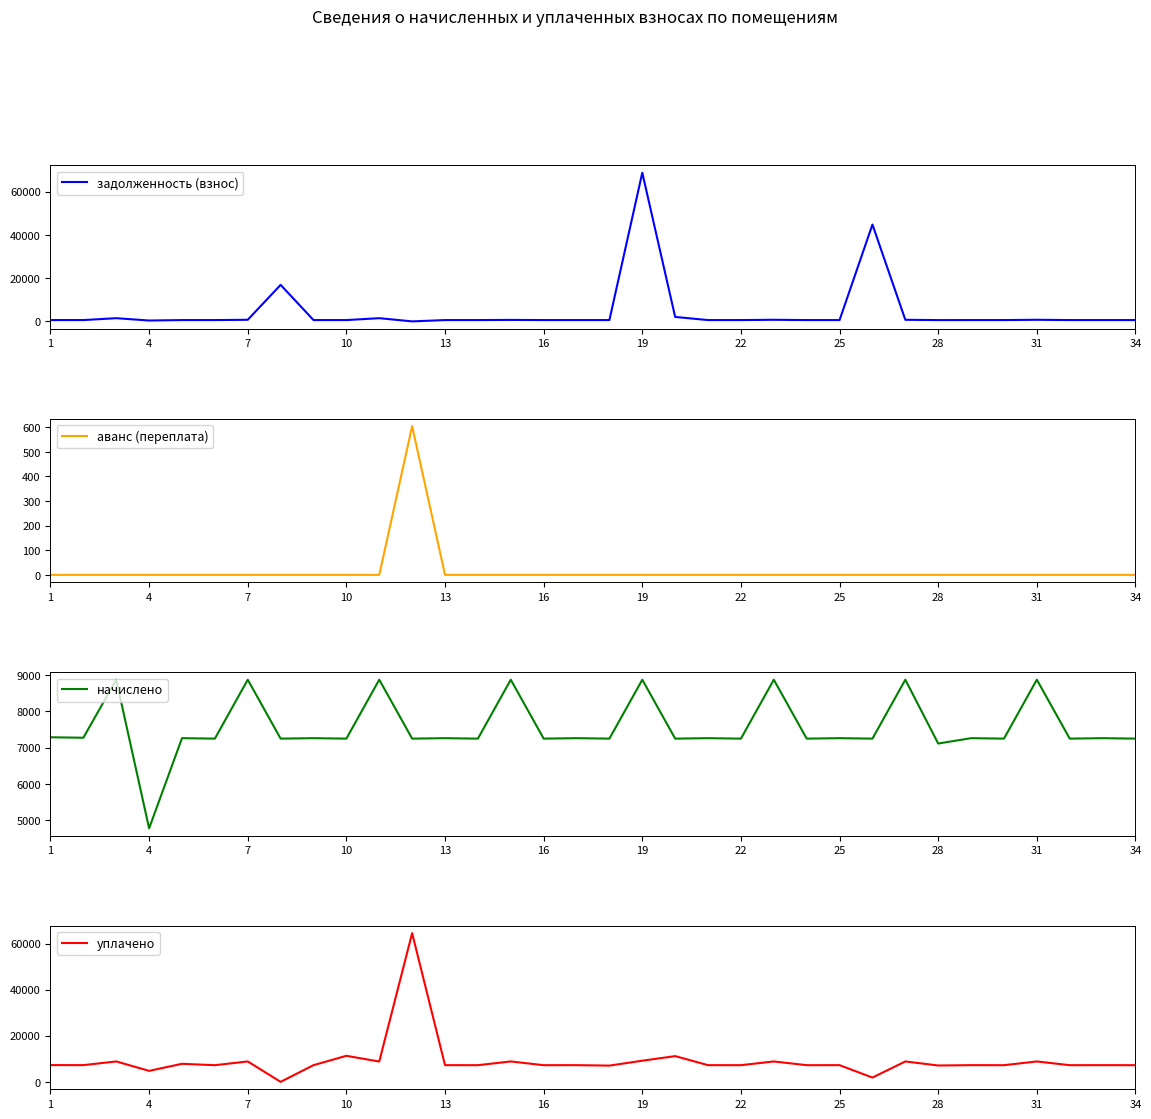

What is the difference between the maximum and minimum values in the уплачено series?

64520.3